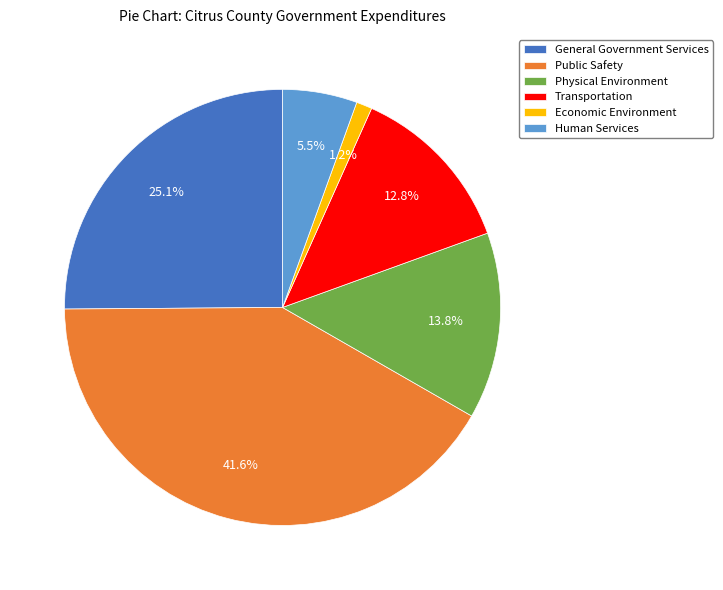

What is the smallest slice in the pie chart?

Economic Environment